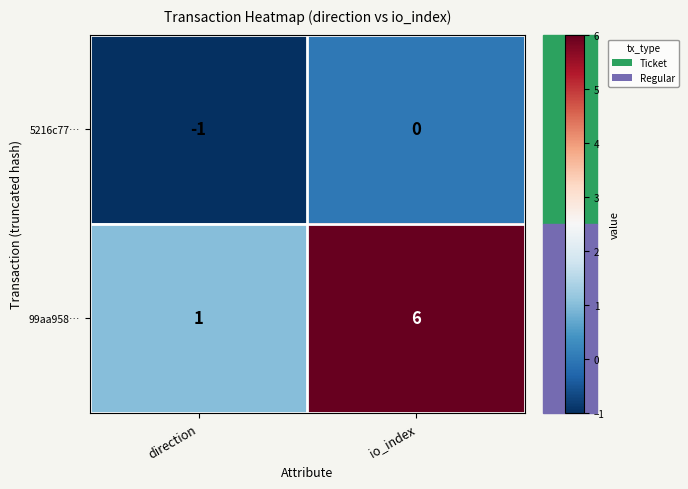

Between direction and io_index, which series saw the biggest shift?

99aa958…